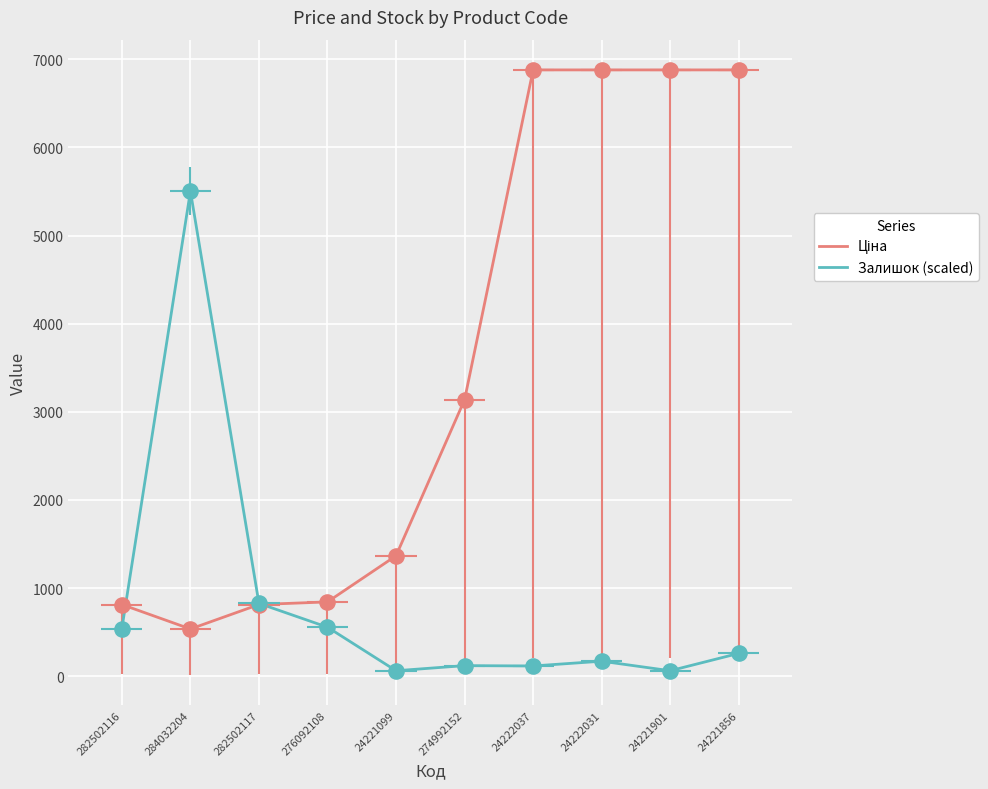

Which series contains the lowest Y value?

Залишок (scaled)